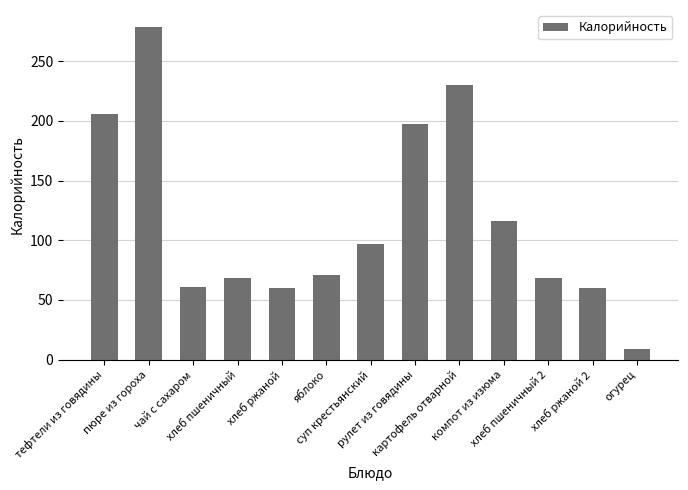

What is the smallest value displayed?

9.0